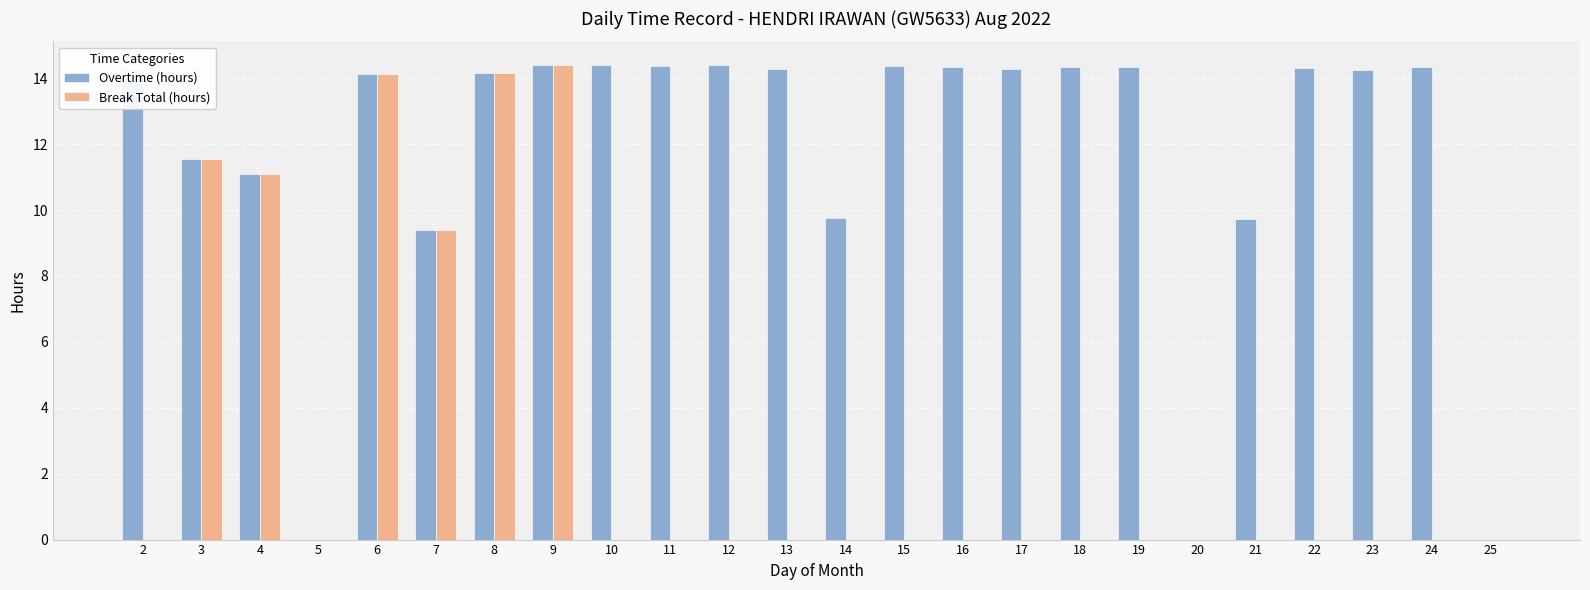

At which category is the sum across all series the highest?

9